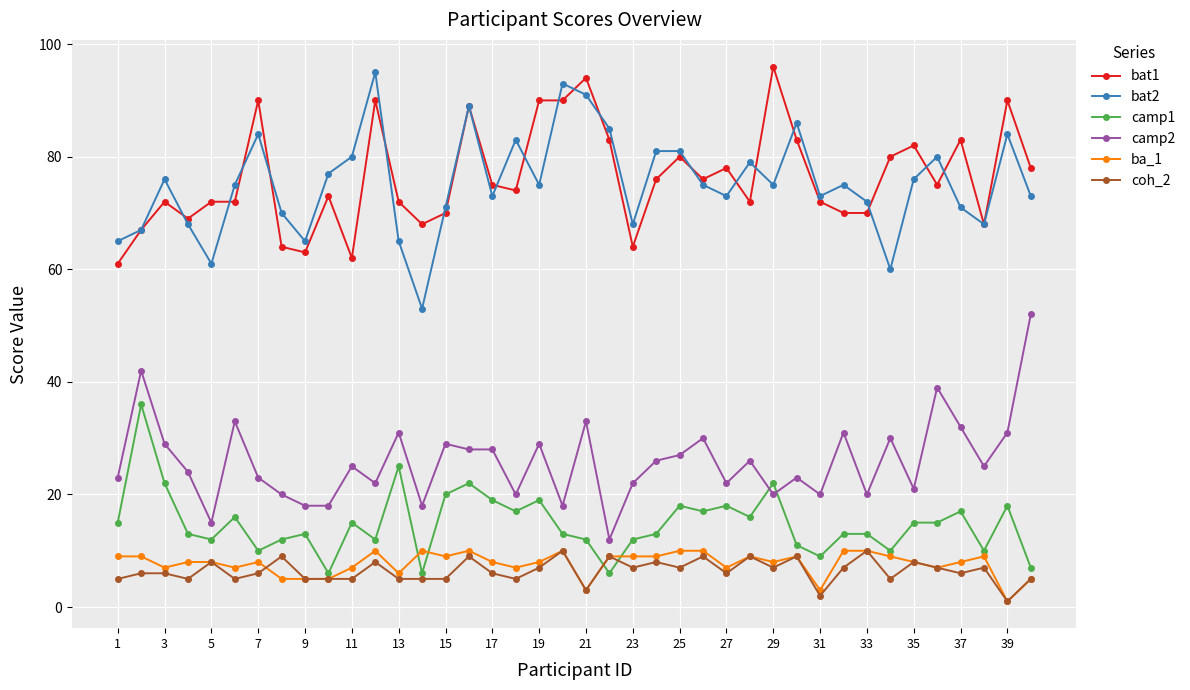

What is the maximum value shown in the chart?

96